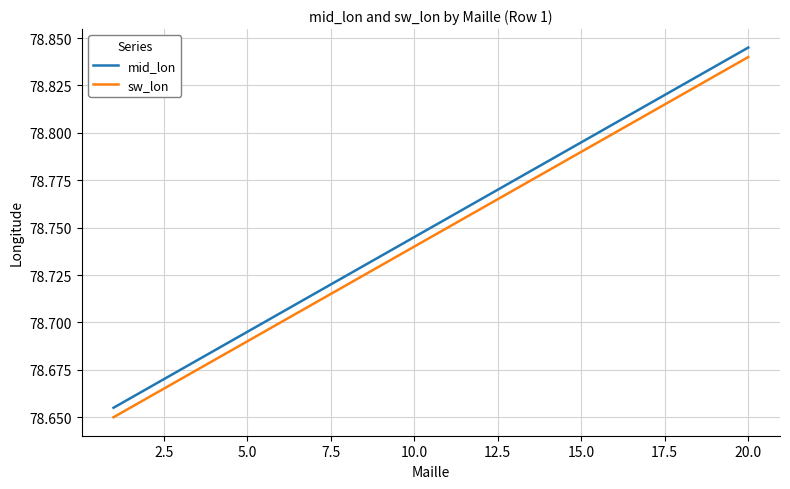

True or false: mid_lon and sw_lon cross at least once.

False